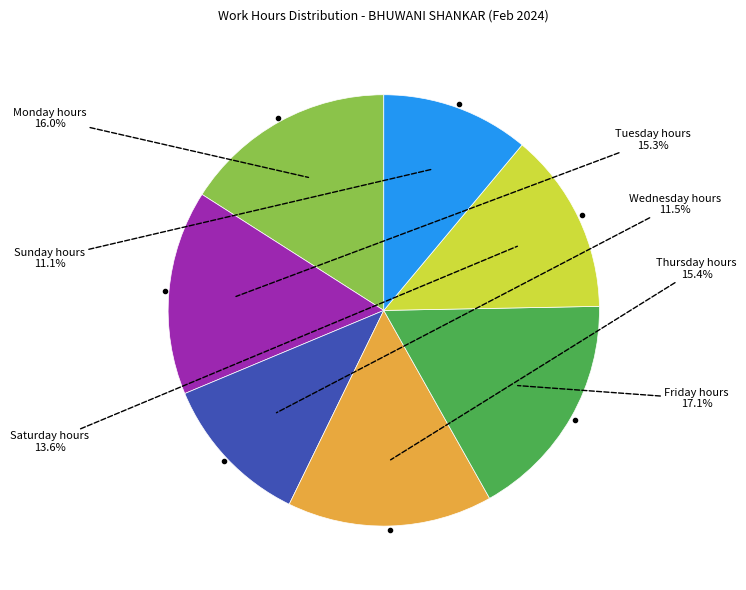

Is there a majority slice in this chart?

No